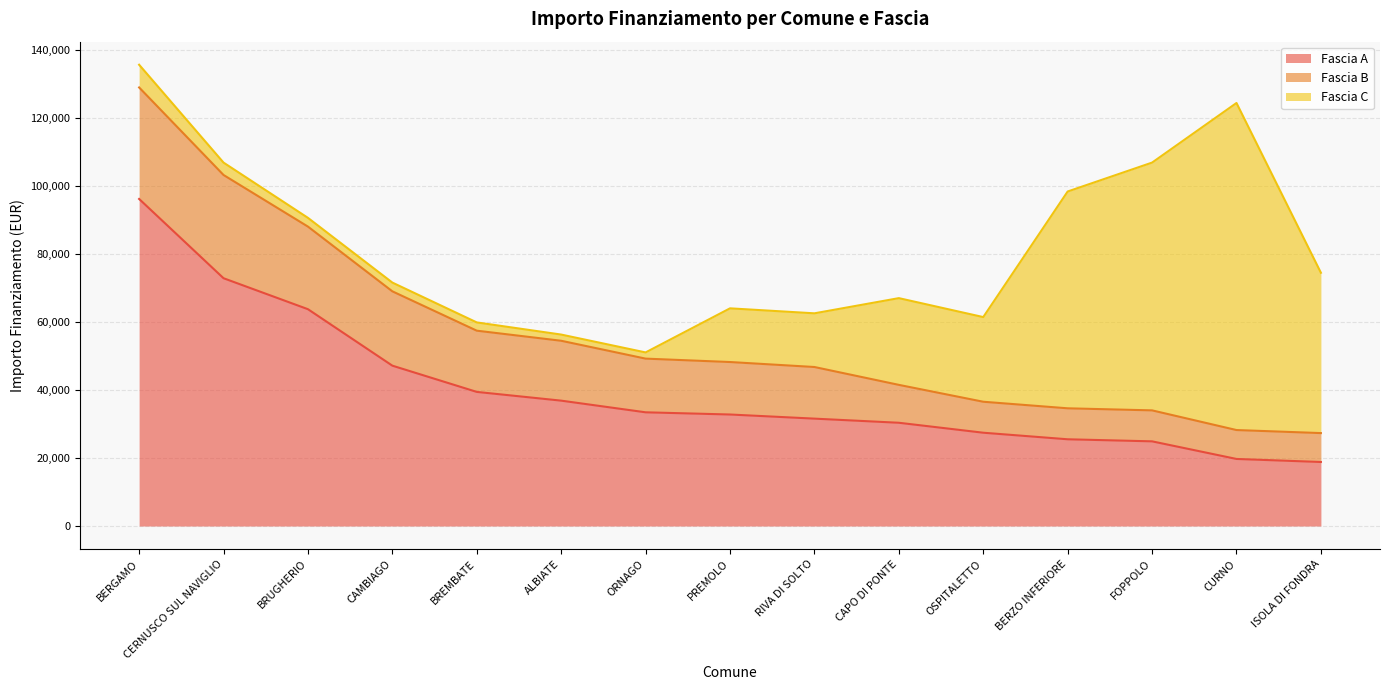

Rank the series at BERZO INFERIORE from highest to lowest value.

Fascia C, Fascia A, Fascia B